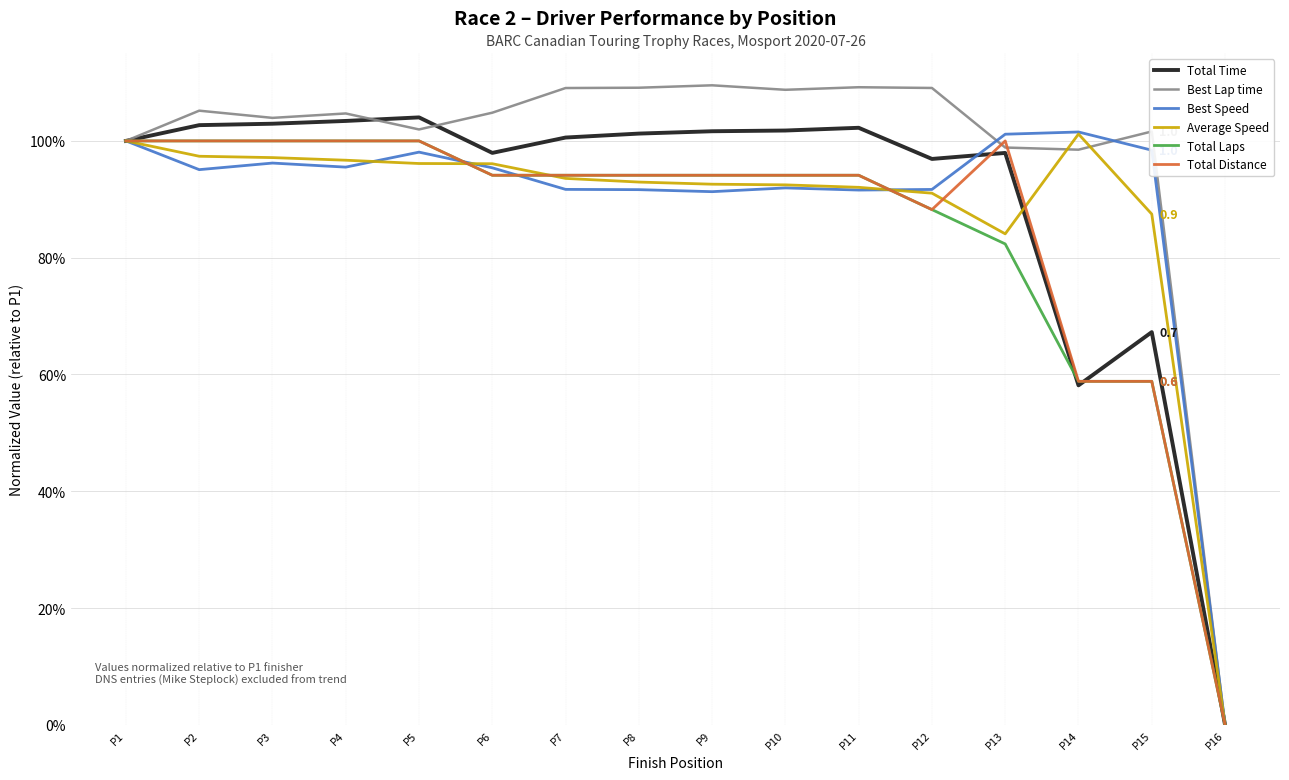

Is this an area chart (filled region under the line)?

No